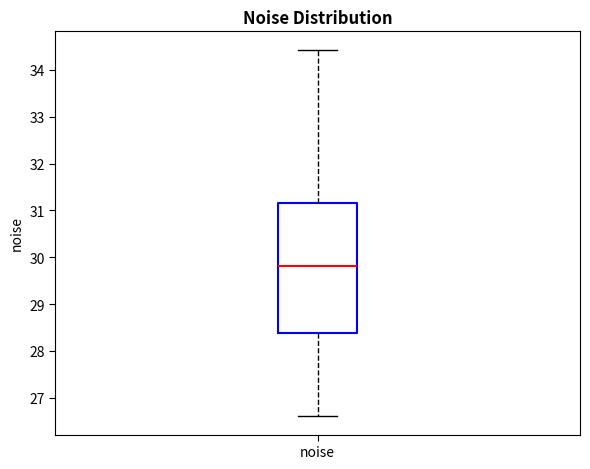

Where does the lower whisker of the box for noise end on the y-axis? The values are not printed on the chart, so give them approximately, as read against the axis.

26.6